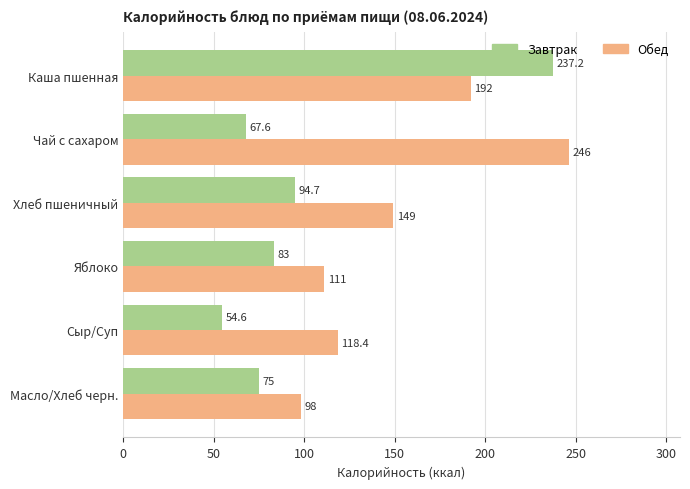

At which label is Завтрак closest to 145?

Хлеб пшеничный